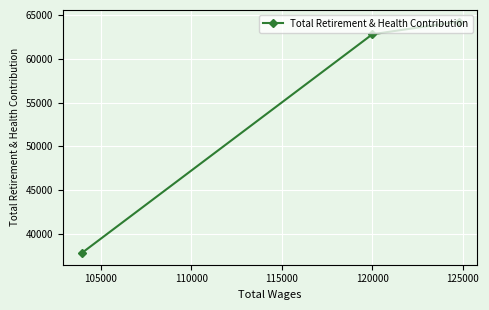

What is the sum of all values?

164916